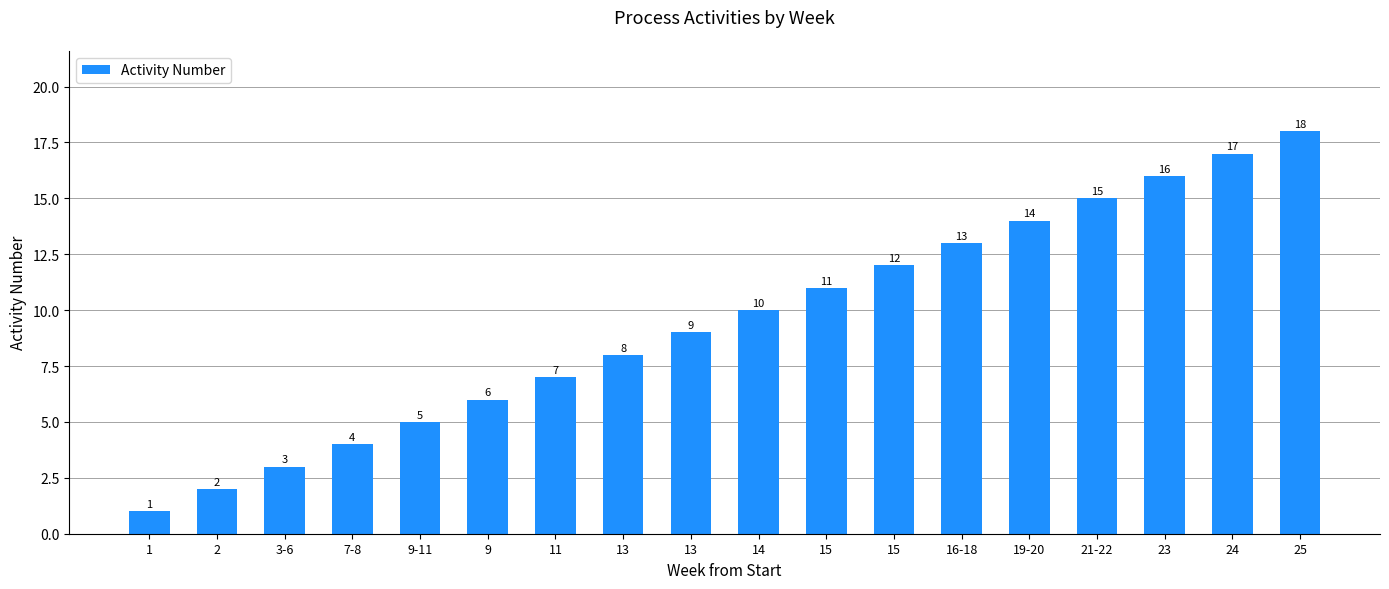

Rank the categories by value from lowest to highest.

1, 2, 3-6, 7-8, 9-11, 9, 11, 13, 13, 14, 15, 15, 16-18, 19-20, 21-22, 23, 24, 25